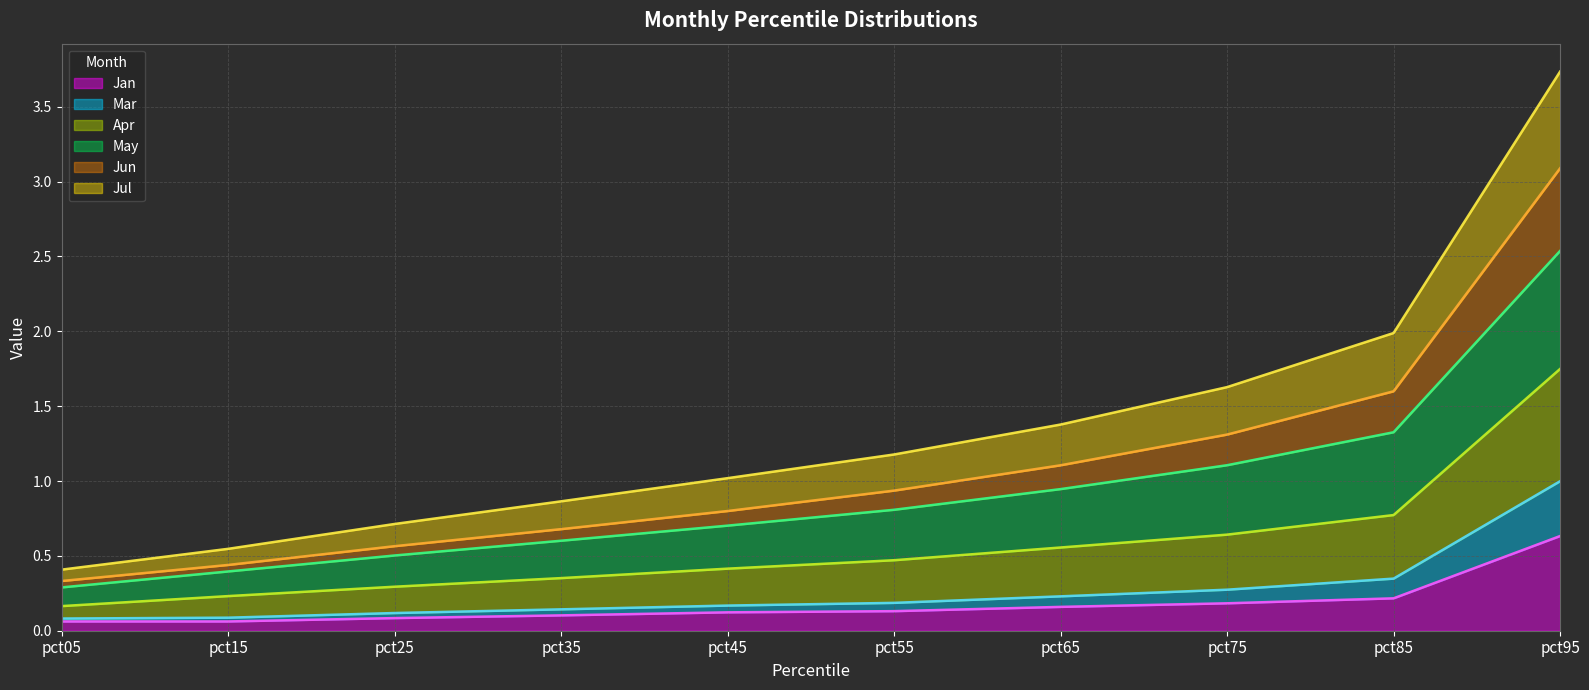

Which category has the highest value in the Jan series?

pct95